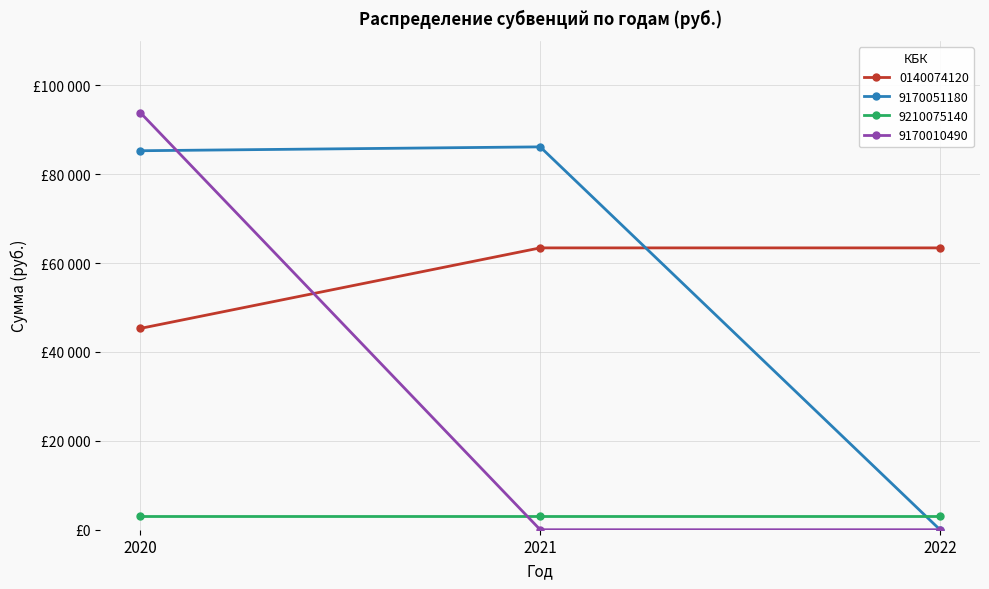

What is the spread (max minus min) of values at 2021?

86140